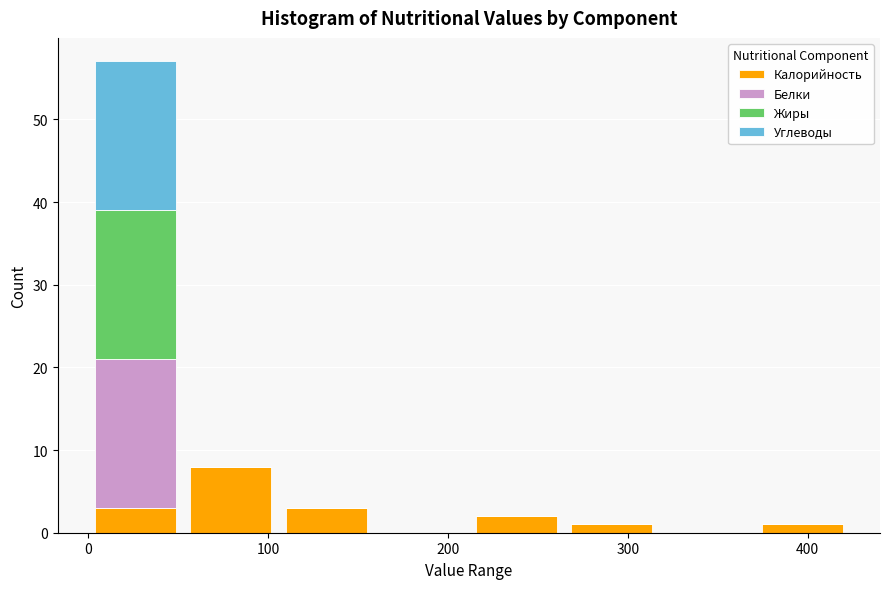

Reading left to right, transcribe this chart: for each stacked bar, give the range it covers on the x-axis and its total height. Neither the bar edges nor the heights are printed on the chart, so give them approximately, as read against the axes.

0 to 50: 57
50 to 110: 8
110 to 160: 3
160 to 210: 0
210 to 260: 2
260 to 320: 1
320 to 370: 0
370 to 420: 1